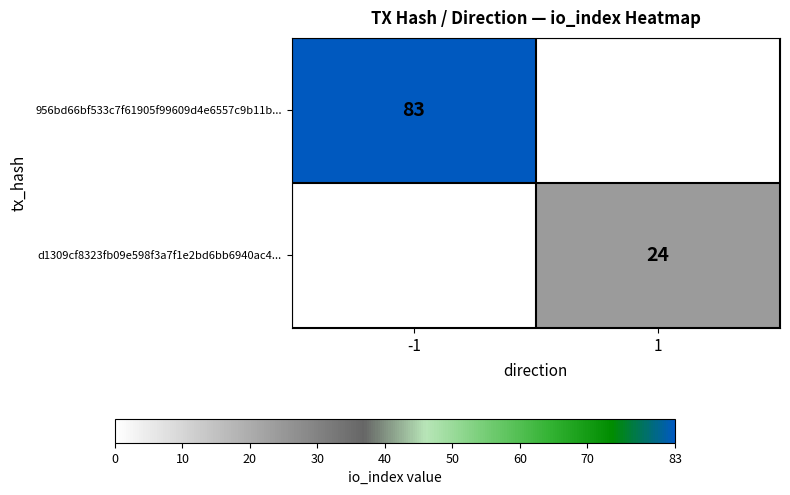

The 956bd66bf533c7f61905f99609d4e6557c9b11b... series shows 118 at -1. True or false?

False